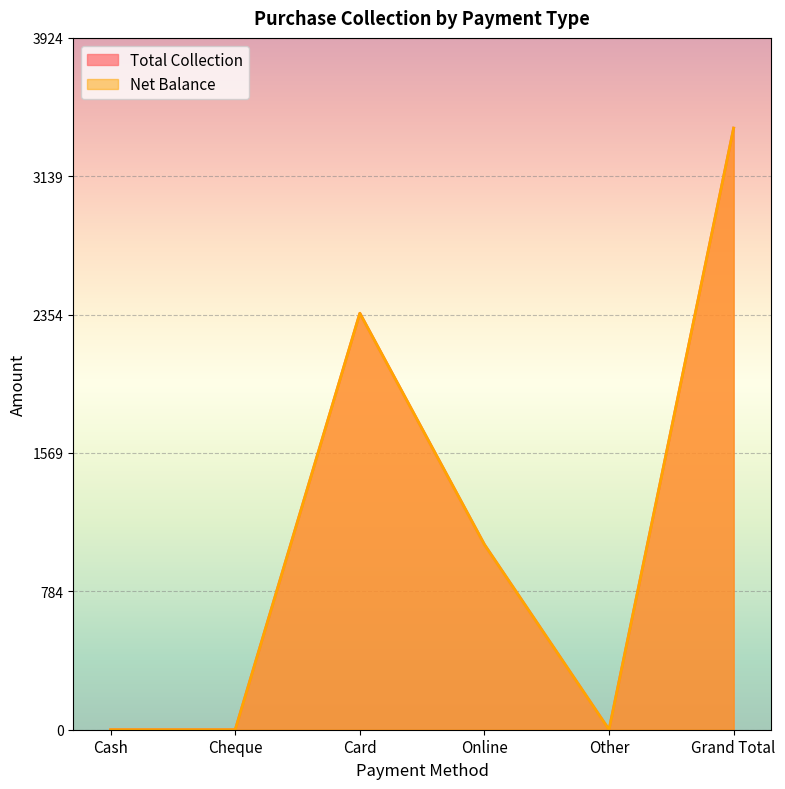

Does the chart display data point markers on the line(s)?

No